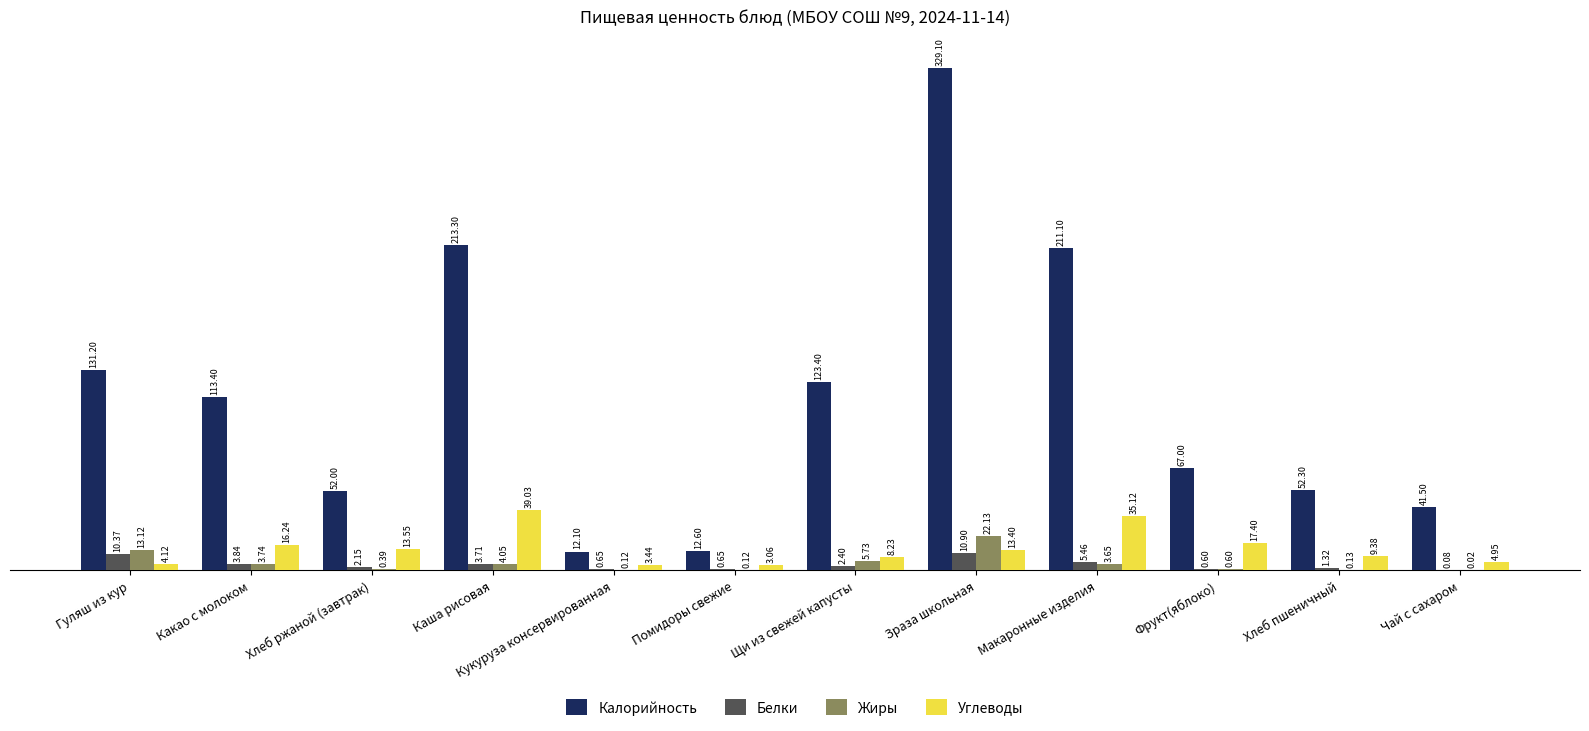

The Углеводы series shows 39.0 at Каша рисовая. True or false?

True